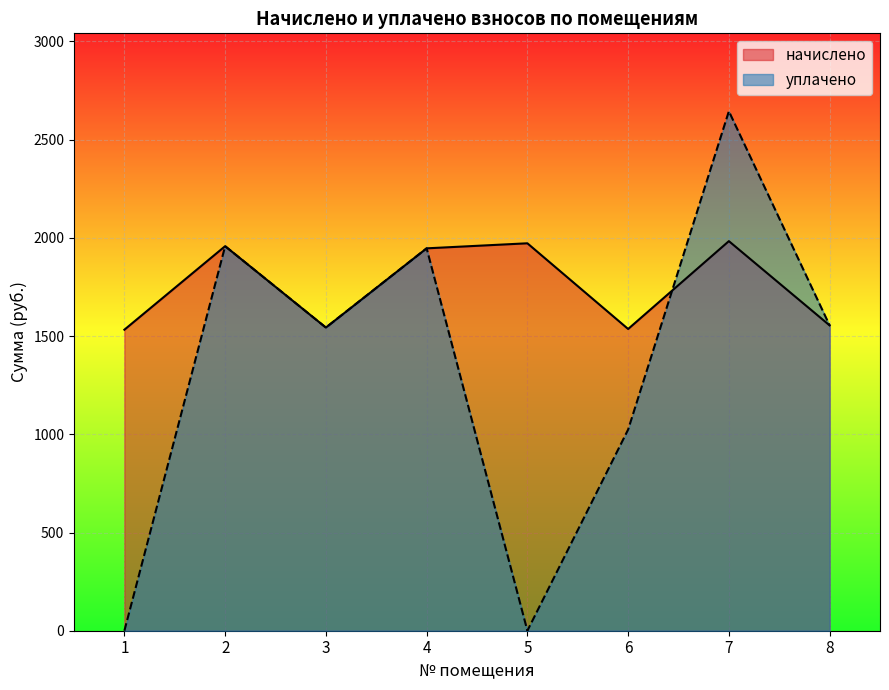

Reading right to left, list all the values displayed in this chart.

начислено: 8=1554.4	7=1983.3	6=1536.1	5=1972.3	4=1946.6	3=1543.4	2=1957.7	1=1532.4
уплачено: 8=1554.2	7=2644.5	6=1024.0	5=0.0	4=1946.6	3=1543.4	2=1957.5	1=0.0